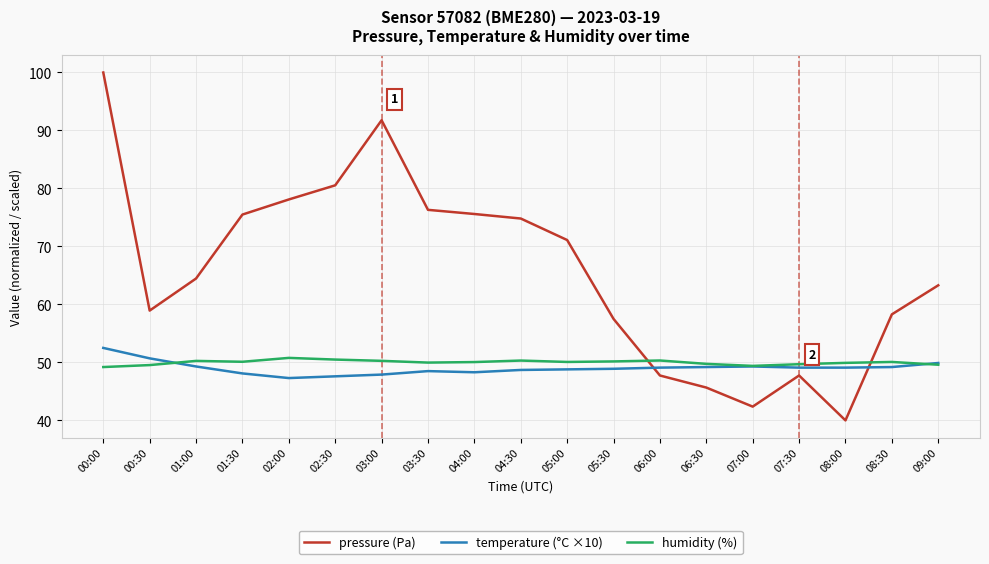

Which series changed the most between 03:30 and 06:00?

pressure (Pa)